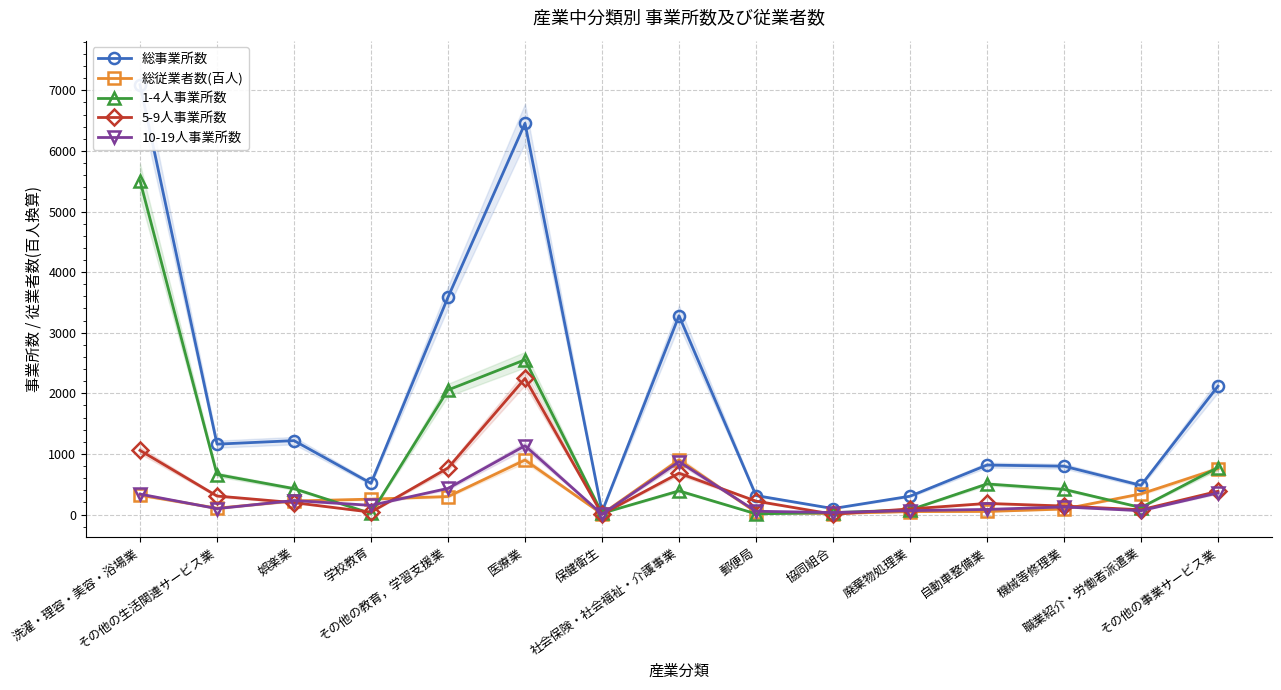

What is the value of the 1-4人事業所数 point at the 1st from the left?

5508.0